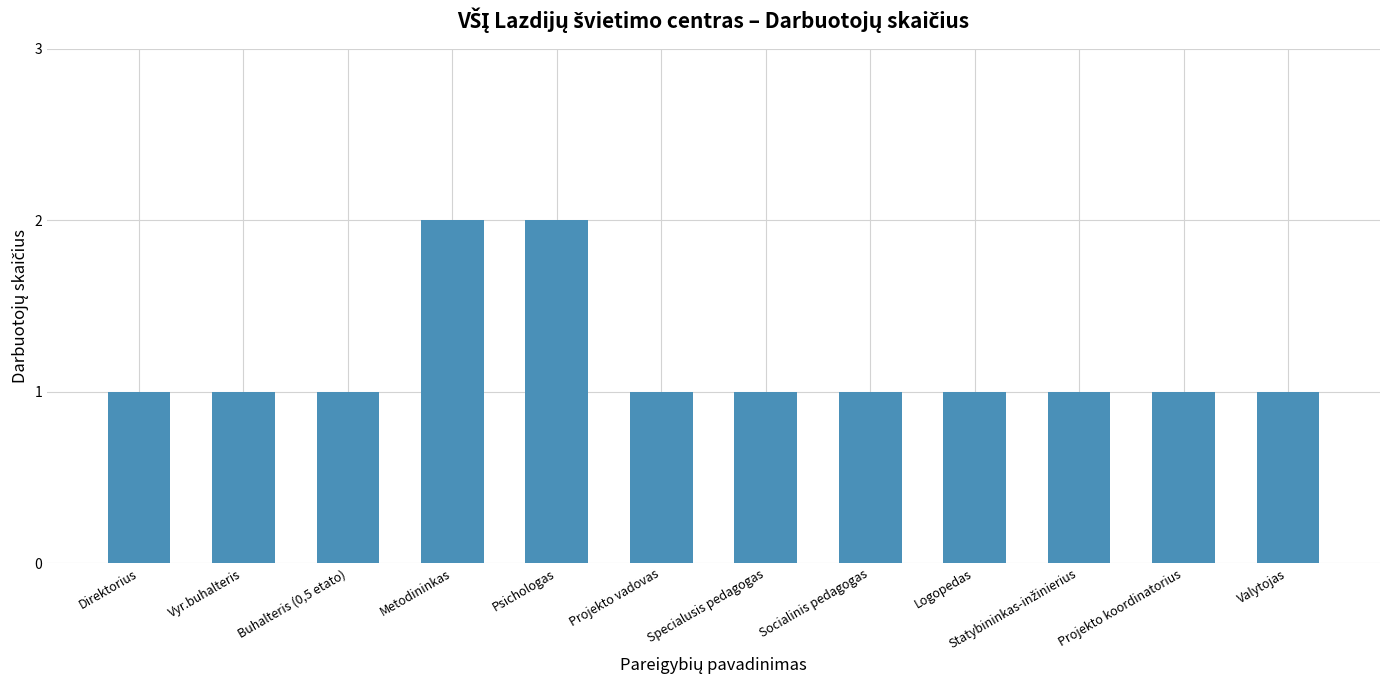

What is the label of the 11th bar from the right?

Vyr.buhalteris